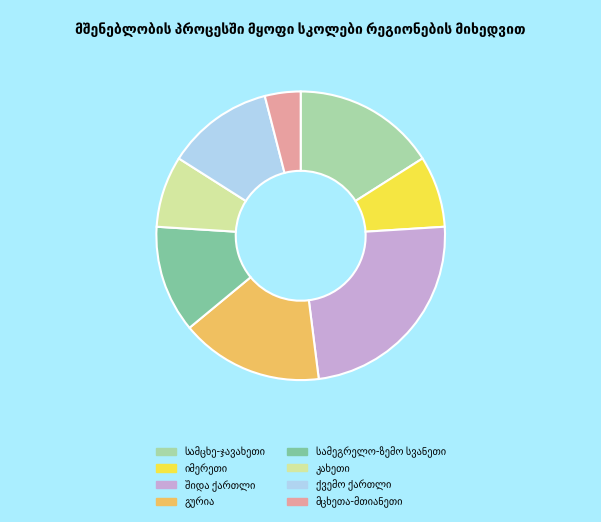

Is there a majority slice in this chart?

No